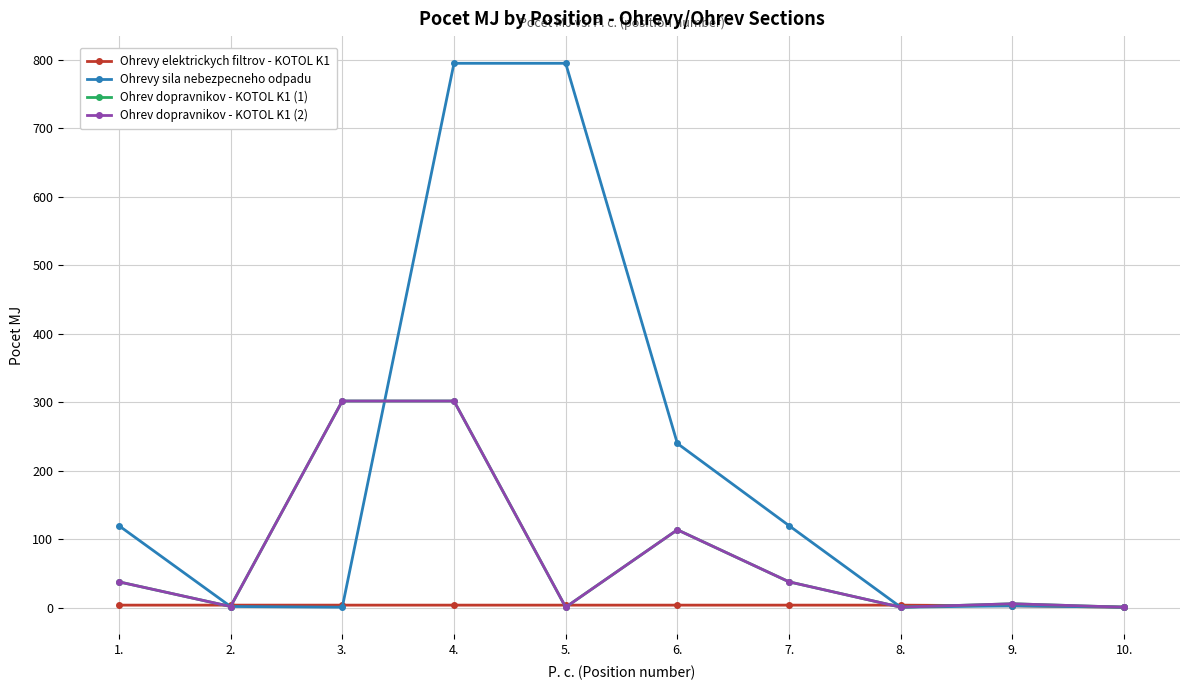

Where is Ohrevy sila nebezpecneho odpadu nearest to the value 398?

6.